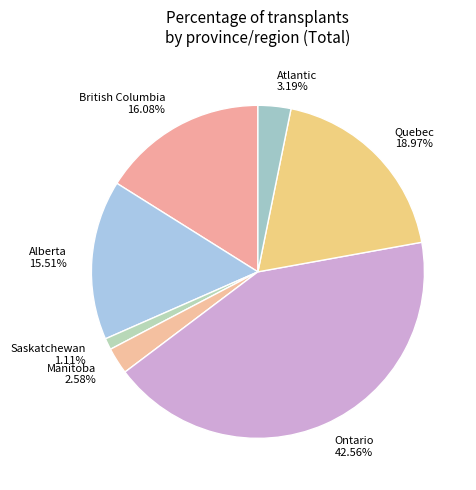

How many slices are in this pie chart?

7